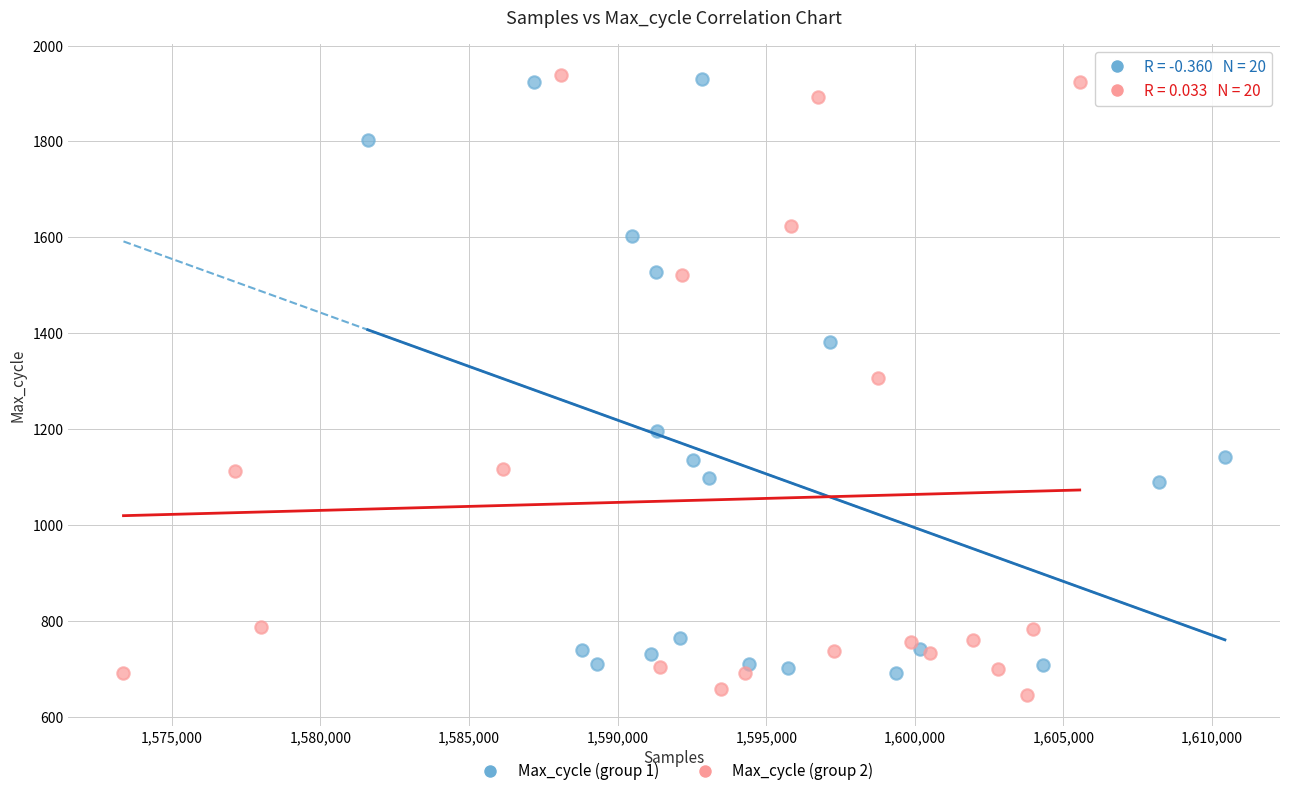

Which series has the largest Y range (max minus min)?

Max_cycle (group 2)